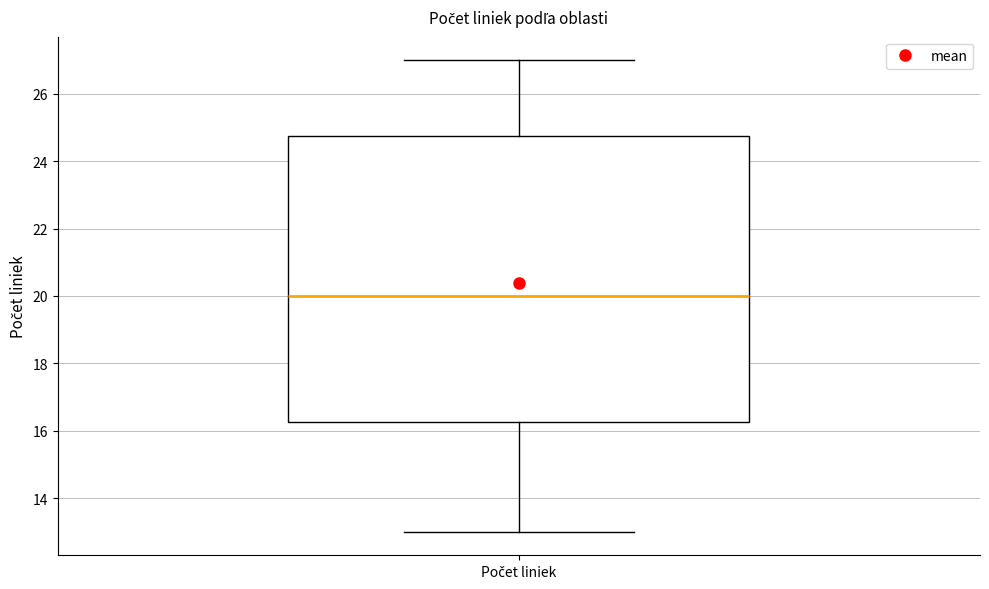

Transcribe this box plot: give where the median line is, the range the box spans, and where the two whiskers end, as read against the y-axis. The values are not printed on the chart, so give them approximately, as read against the axis.

median 20.0, box 16.2 to 24.8, whiskers 13.0 to 27.0